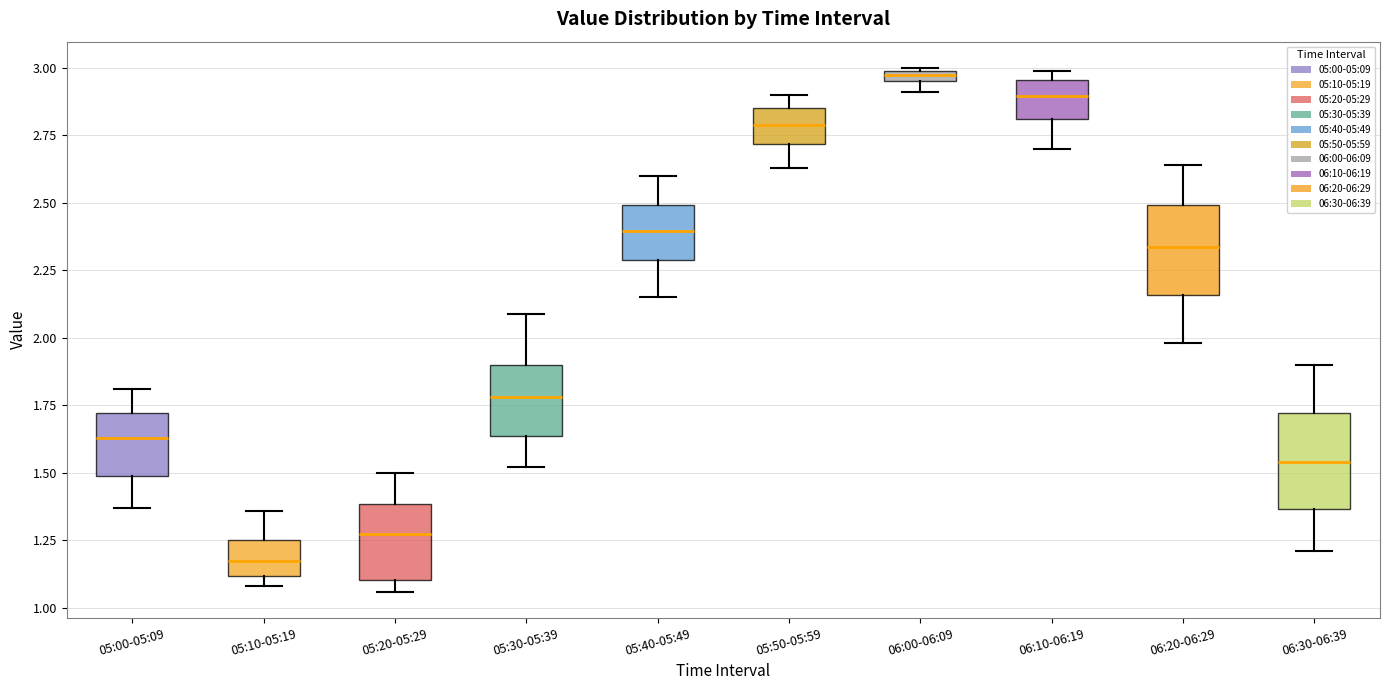

Where does the median line of the box for 06:10-06:19 sit on the y-axis? The values are not printed on the chart, so give them approximately, as read against the axis.

2.90